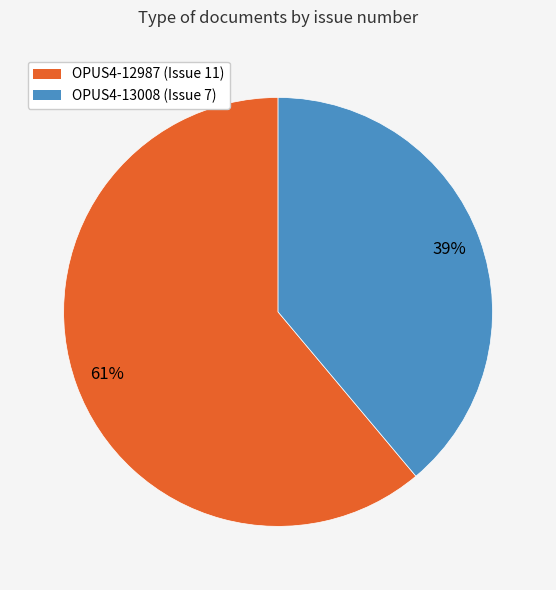

Which slice is the smallest?

OPUS4-13008